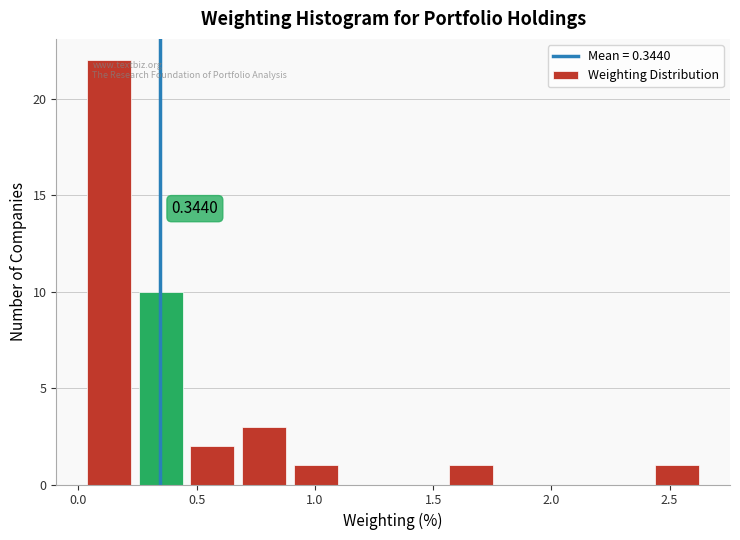

Over which range of the x-axis is the bar tallest?

0.00 to 0.25